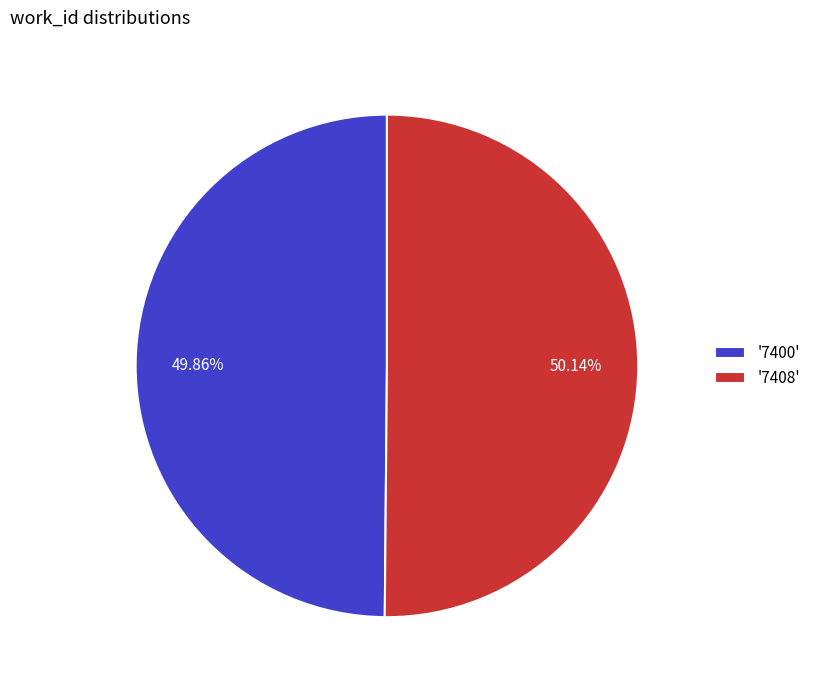

What is the ratio of the value at '7400' to the value at '7408'?

1.0